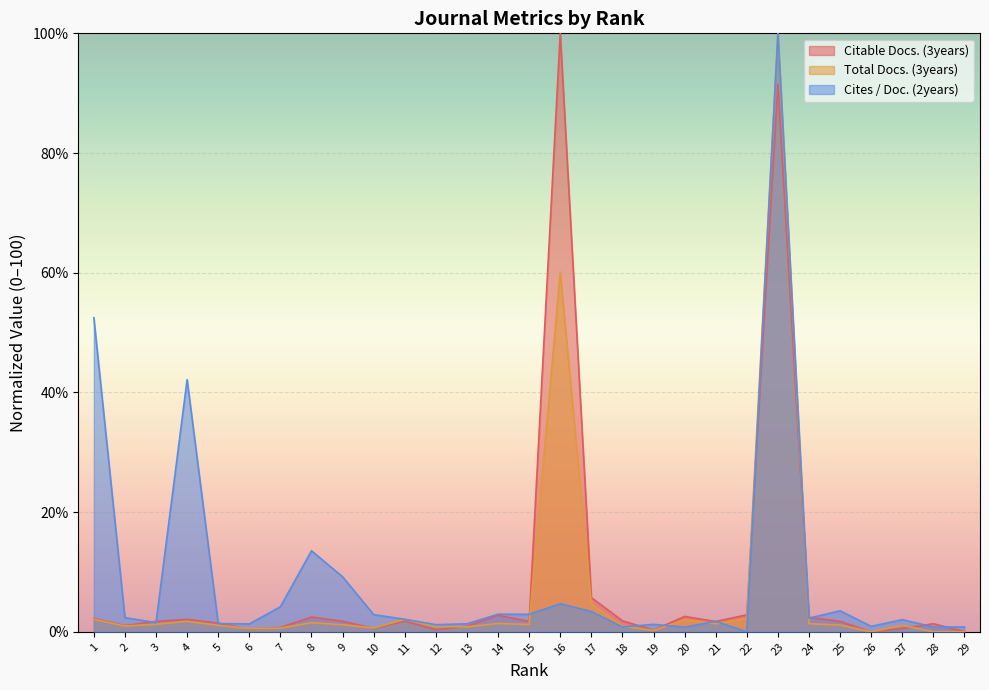

What is the maximum value shown in the chart?

100.0